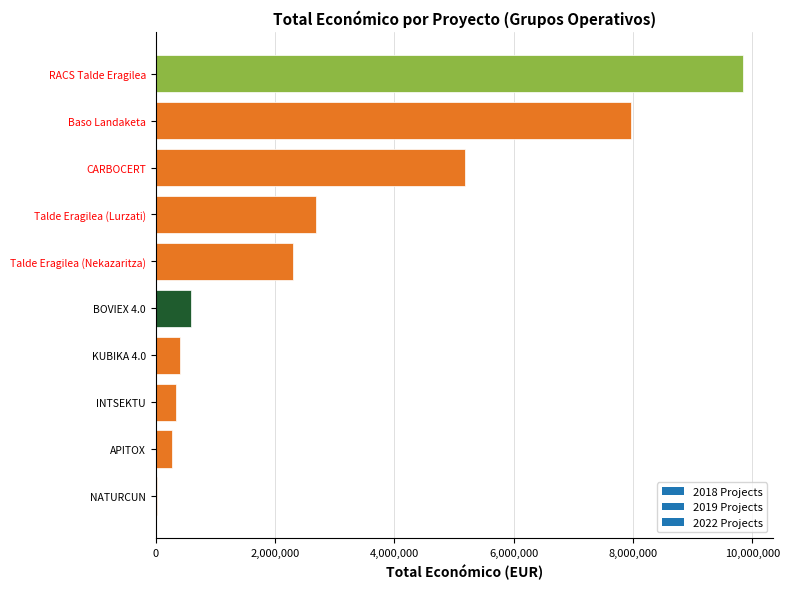

What is the sum of the values at CARBOCERT and Talde Eragilea (Lurzati)?

7872729